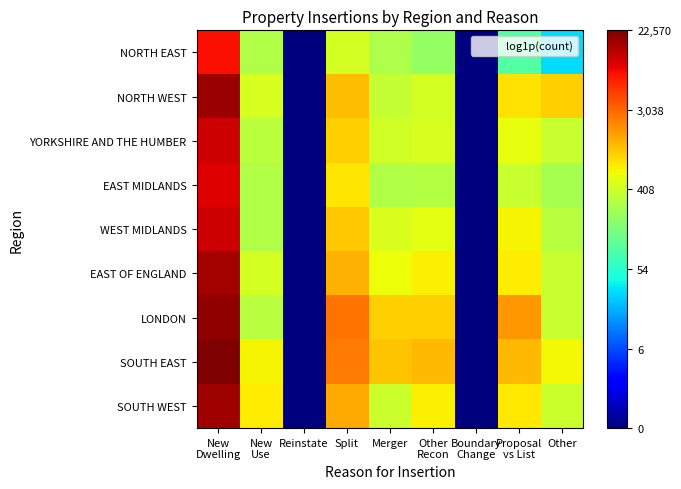

Count the number of data series in this chart.

9